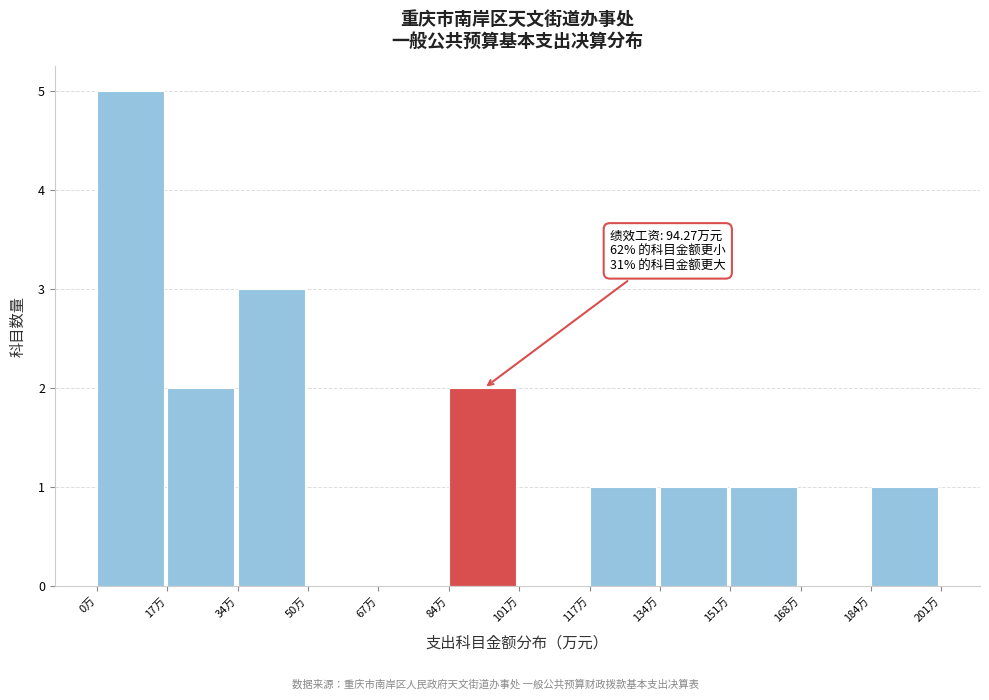

Over which range of the x-axis is the bar tallest?

0 to 16